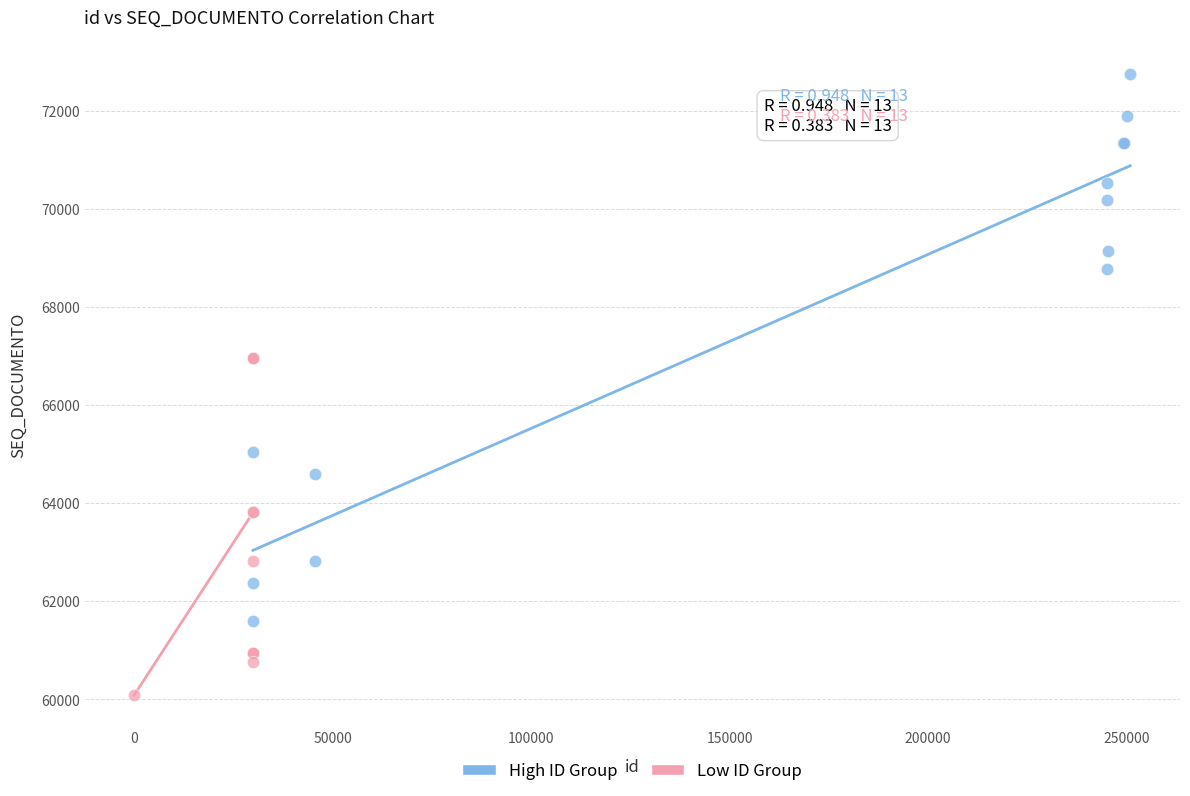

What are all the series names shown in the legend?

High ID Group, Low ID Group